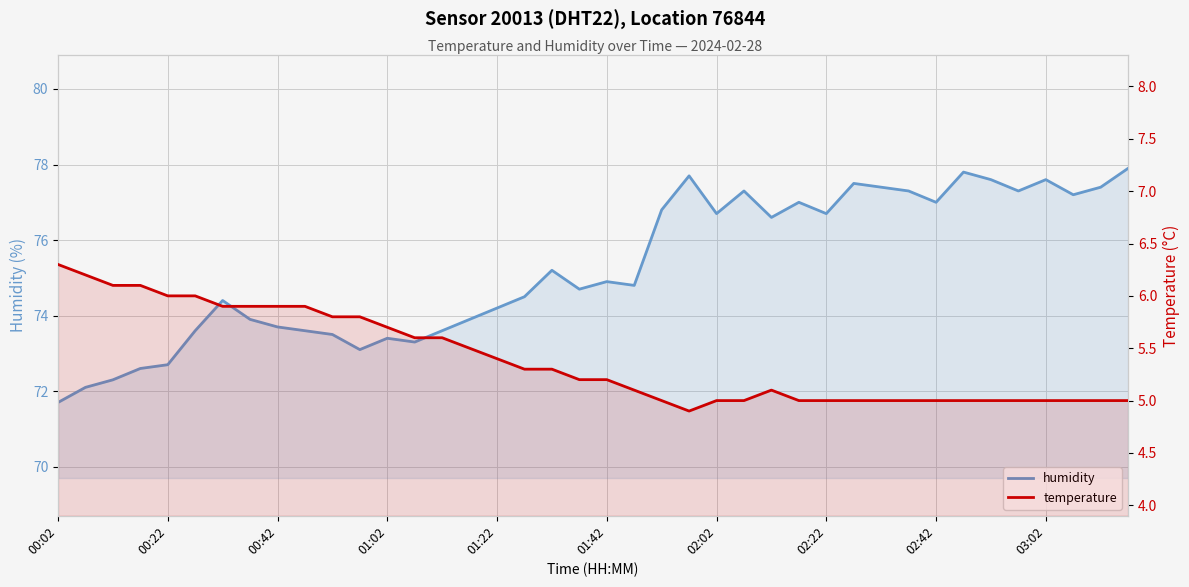

At how many categories does at least one series exceed 32?

40